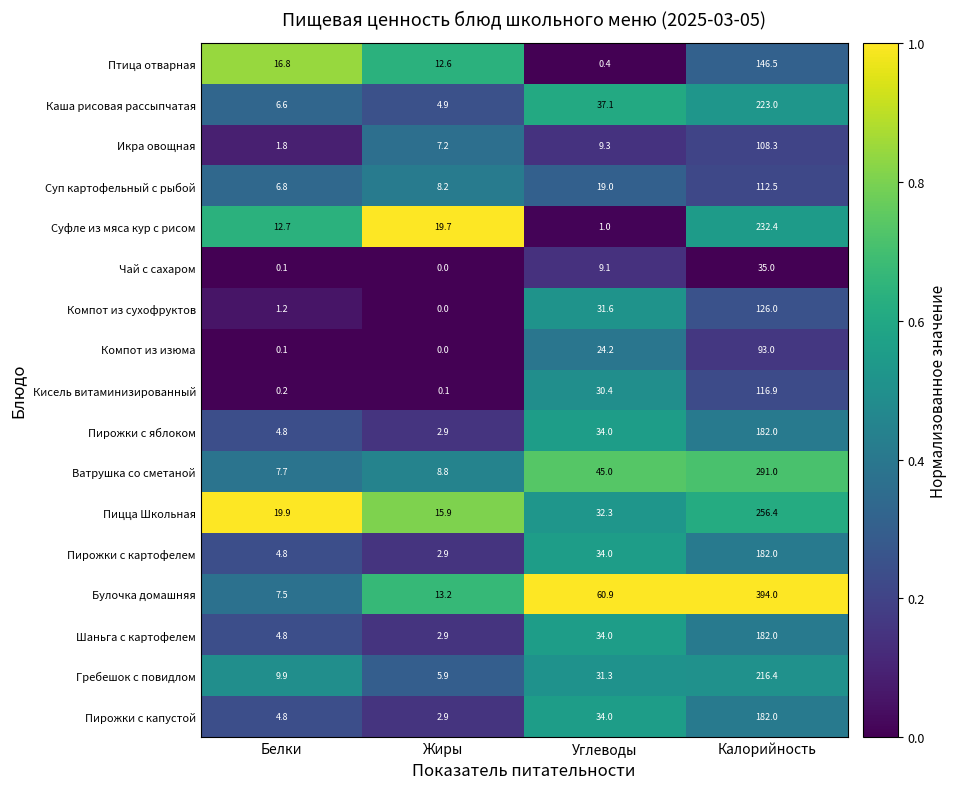

Between Белки and Жиры, which series saw the biggest shift?

Суфле из мяса кур с рисом